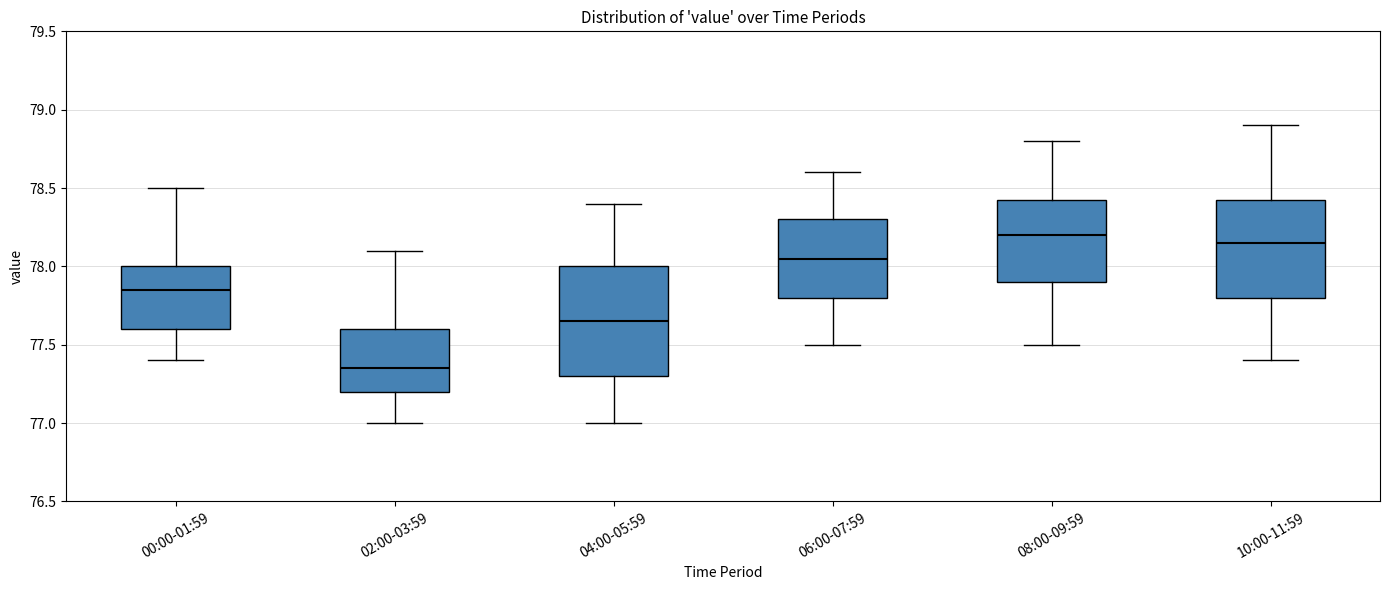

Which box's median line is the lowest?

02:00-03:59